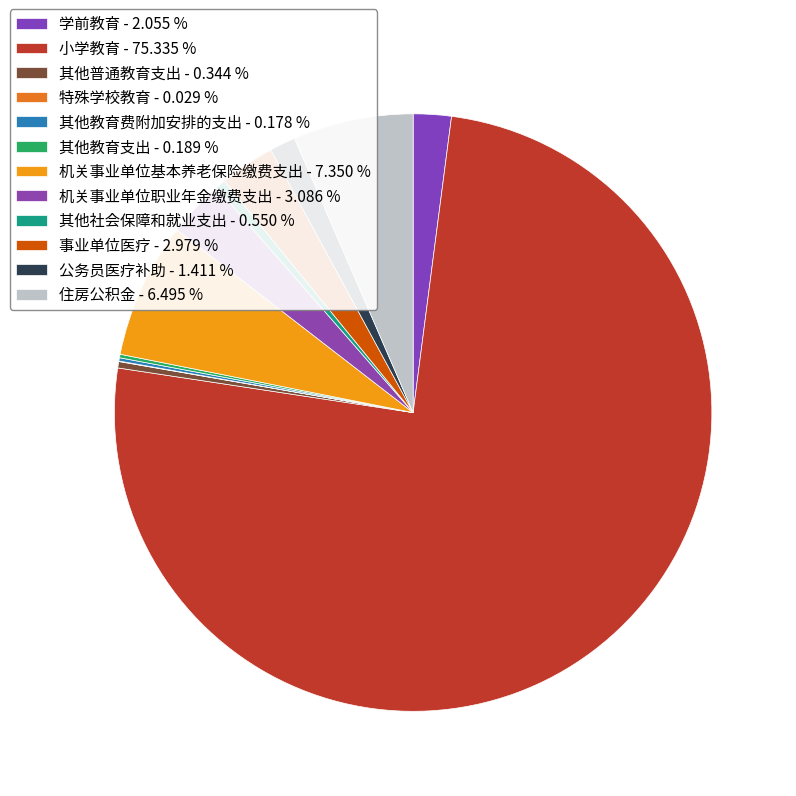

What portion of the pie excludes 特殊学校教育?

100.0%